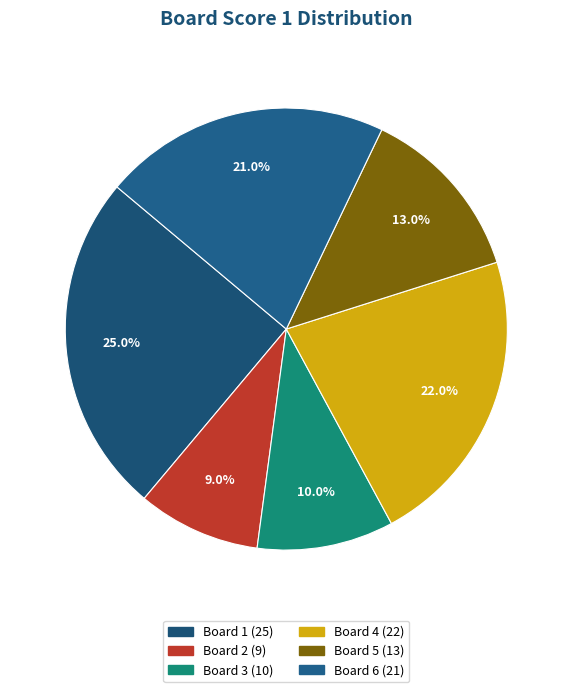

How many slices are in this pie chart?

6